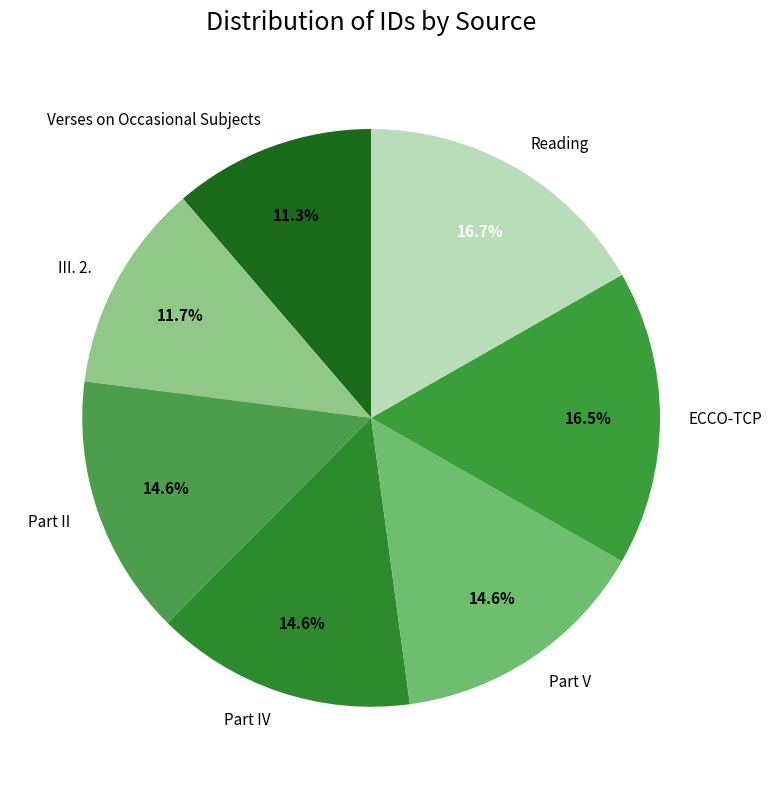

To the nearest percent, what is the average slice percentage?

14%